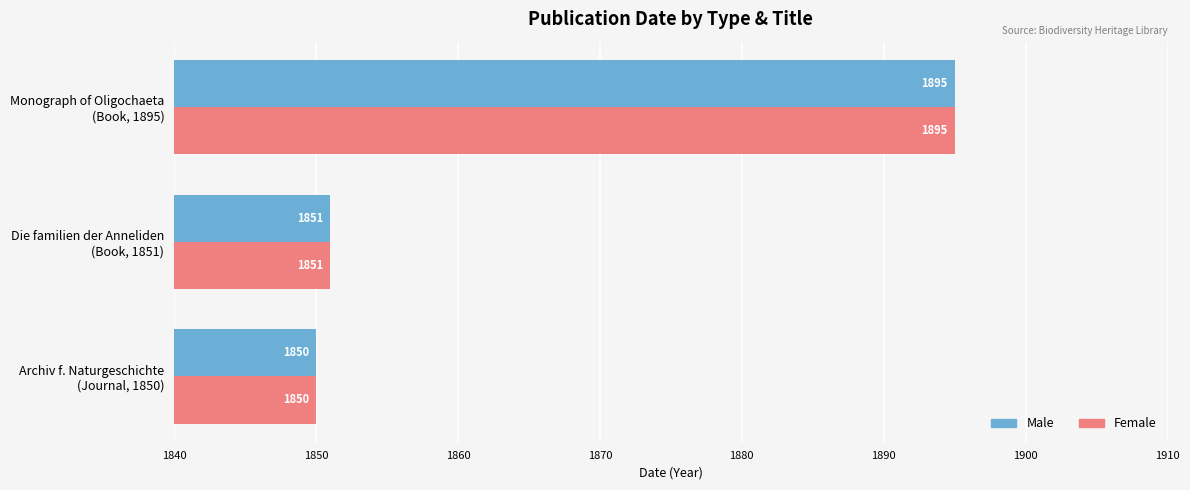

At which label does Female reach its peak?

Monograph of Oligochaeta
(Book, 1895)